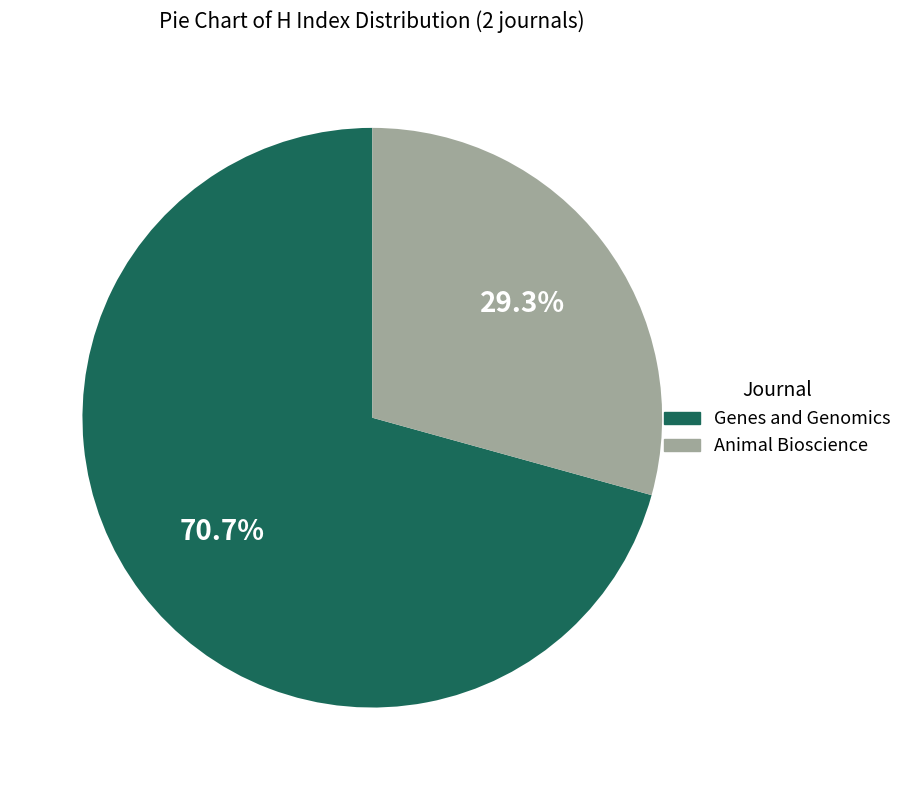

Count the number of slices in the pie.

2